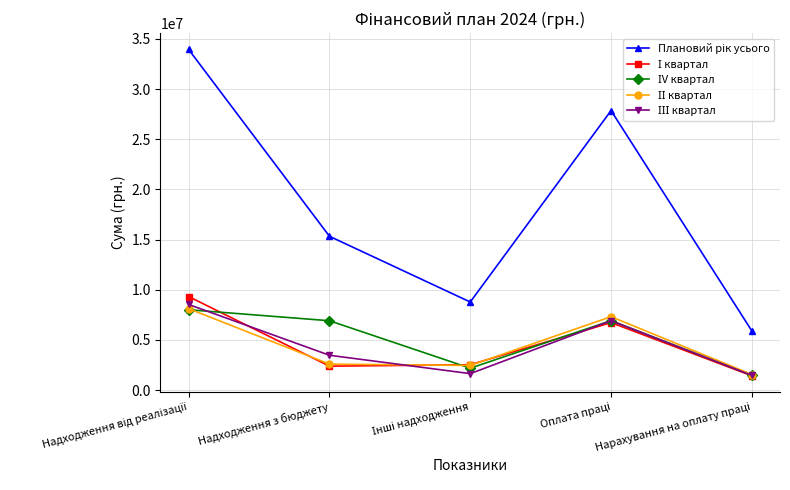

At how many categories does at least one series exceed 5415113?

5